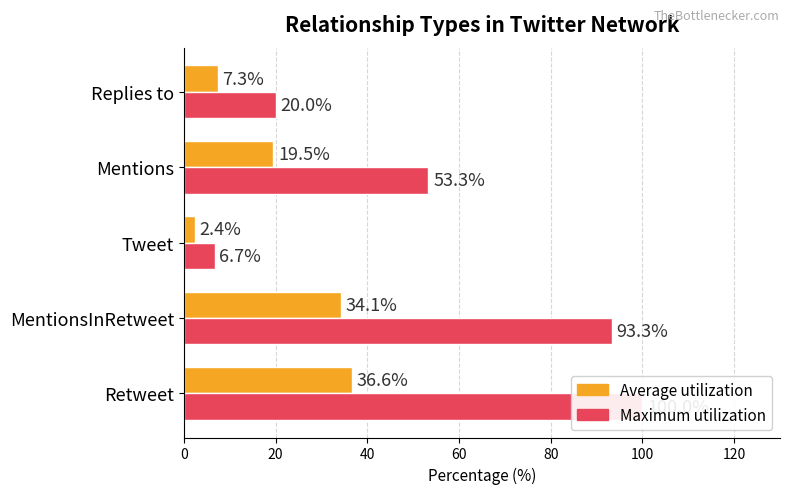

What is the sum of the Average utilization values at Retweet and Replies to?

43.9